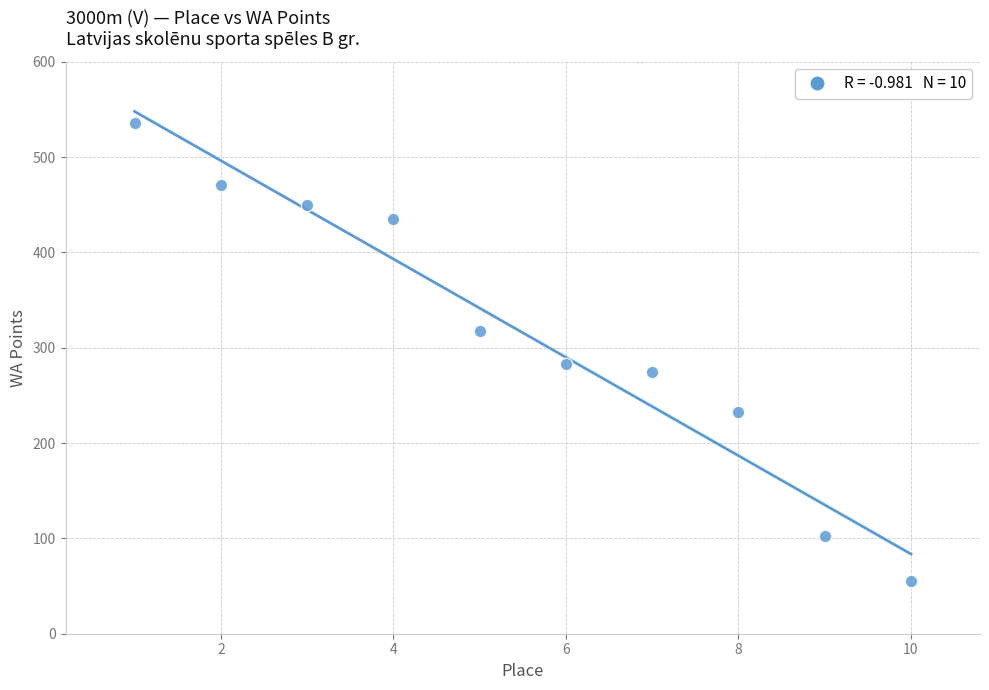

What is the range of Y values (max minus min)?

481